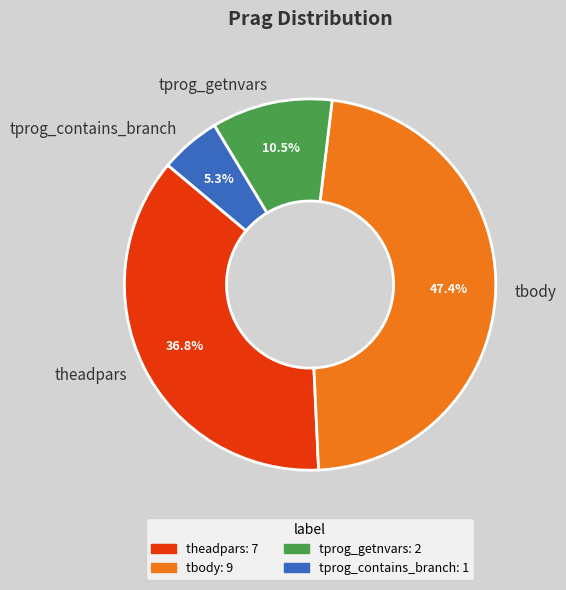

Which slice is the largest?

tbody